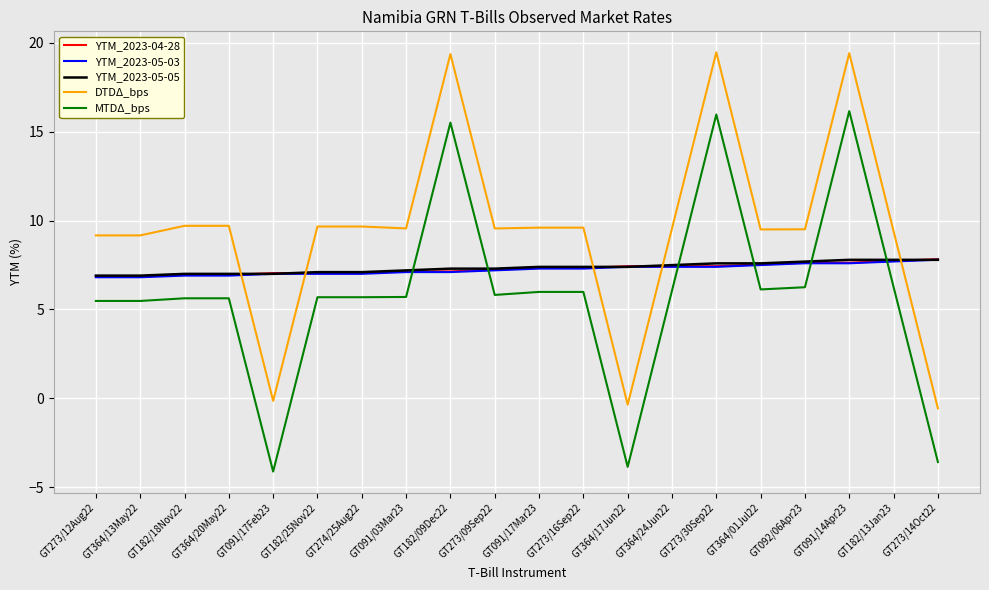

Is the value of YTM_2023-04-28 at GT182/18Nov22 greater than the value of YTM_2023-05-03 at GT364/17Jun22?

No